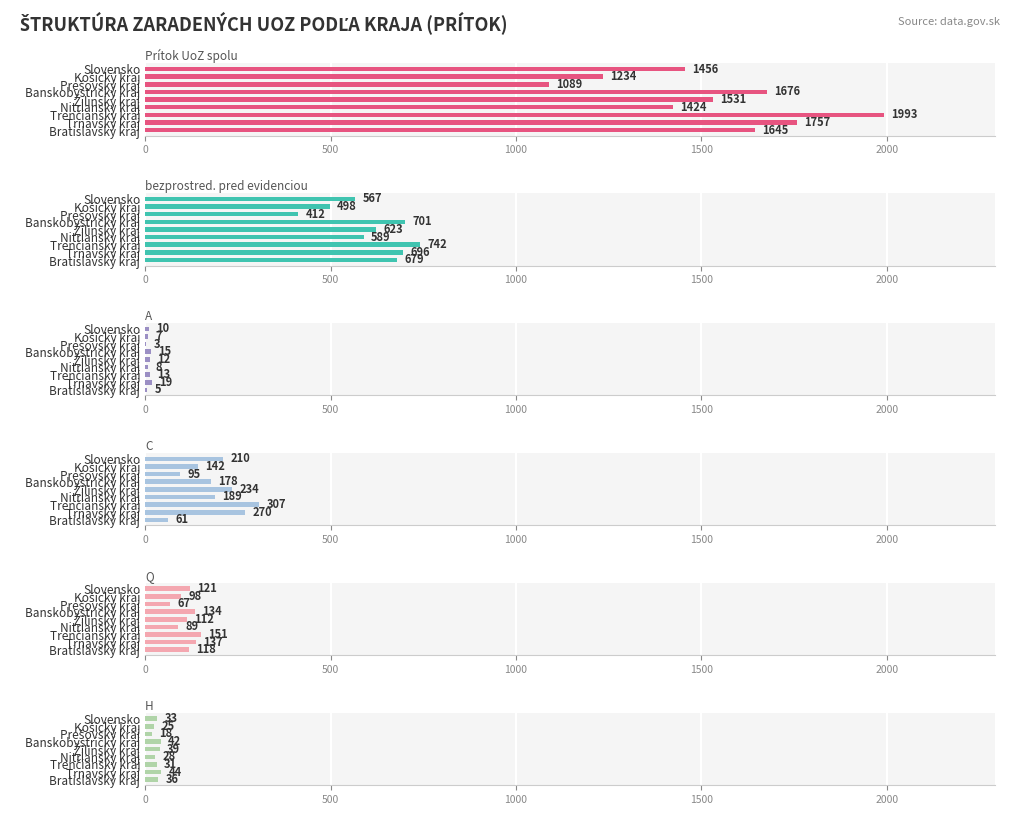

What is the total value across all series at Bratislavský kraj?

2544